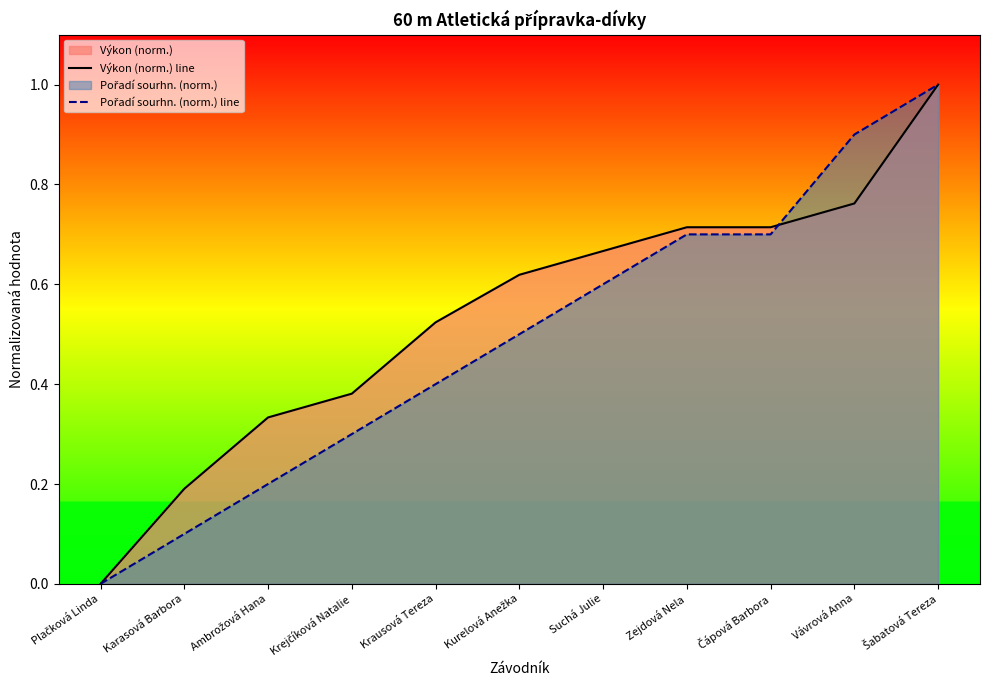

After their last crossing, which series has the higher values: Pořadí sourhn. (norm.) line or Výkon (norm.) line?

Pořadí sourhn. (norm.) line